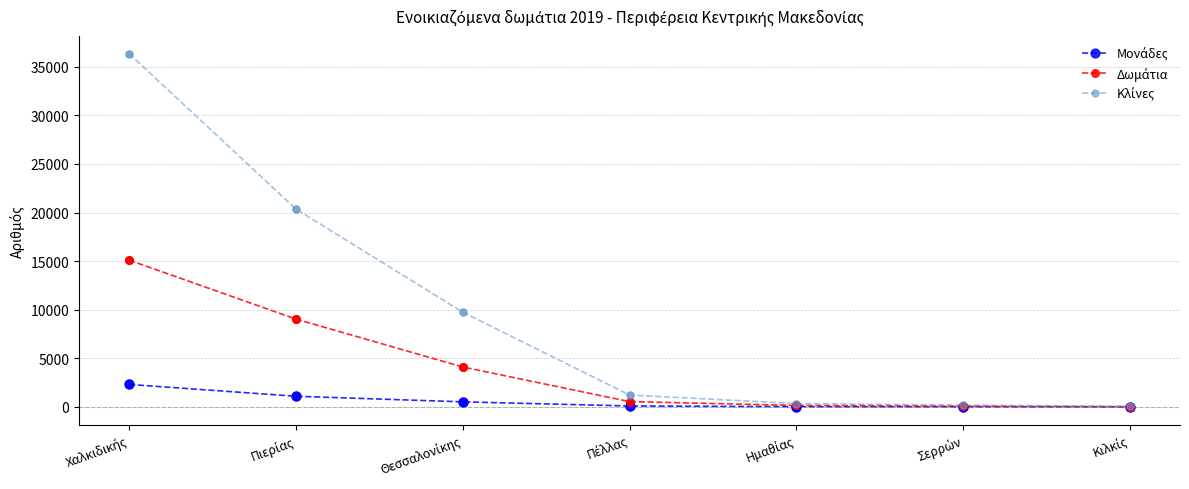

What is the greatest value displayed?

36362